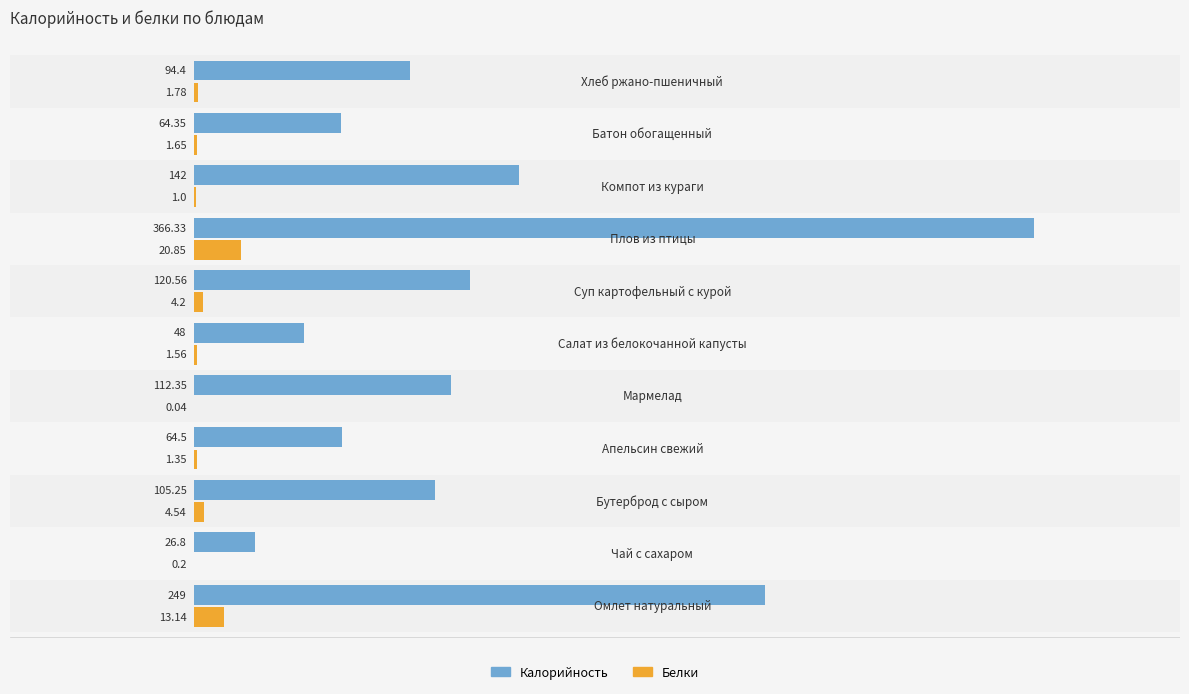

Does the chart contain any negative values?

No